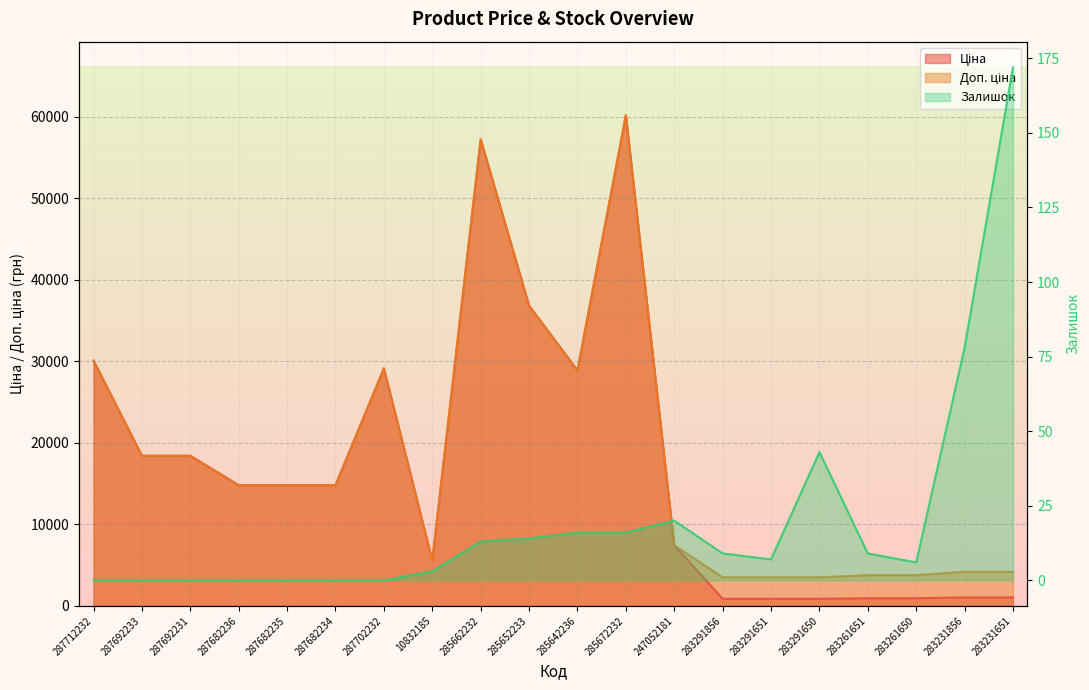

At which category is the sum across all series the highest?

285672232